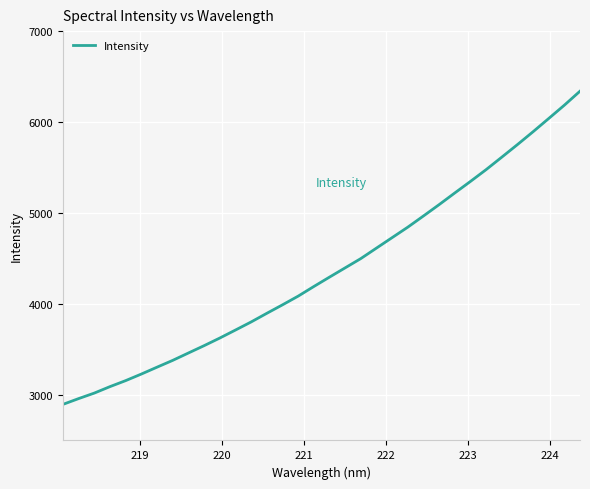

How many lines are shown in the chart?

1